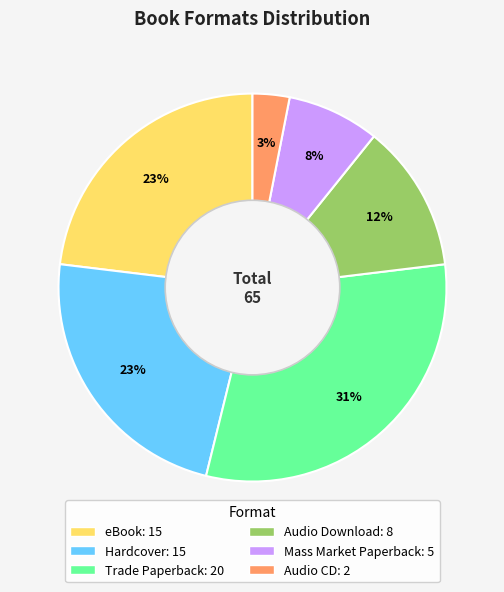

To the nearest percent, what is the average slice percentage?

17%